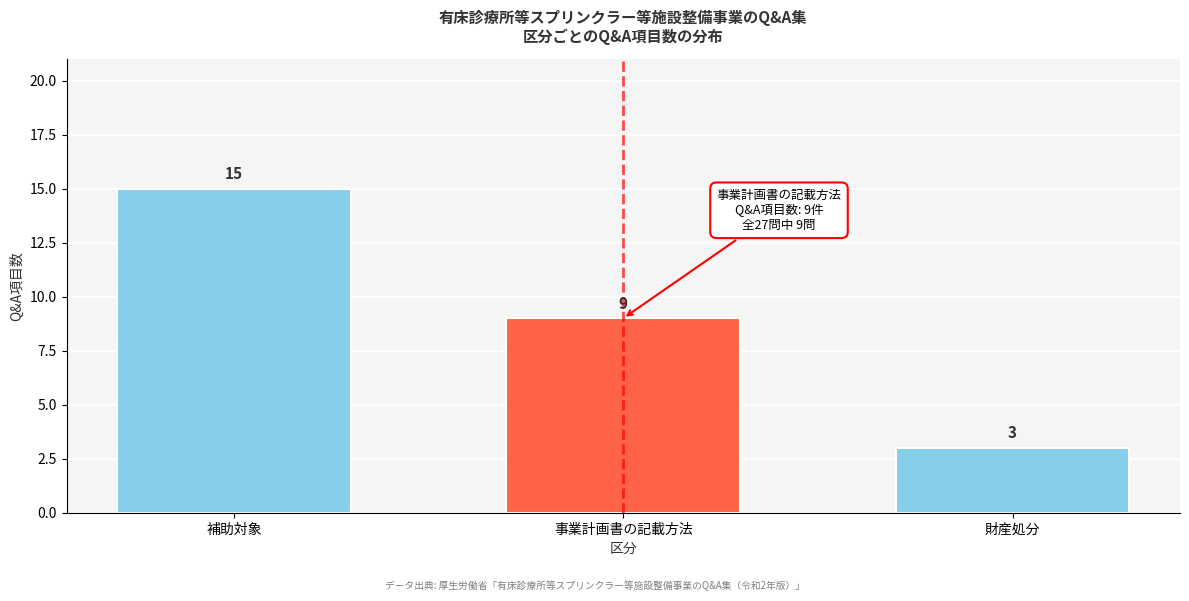

Reading right to left, what are all the values shown in this chart?

財産処分=3	事業計画書の記載方法=9	補助対象=15